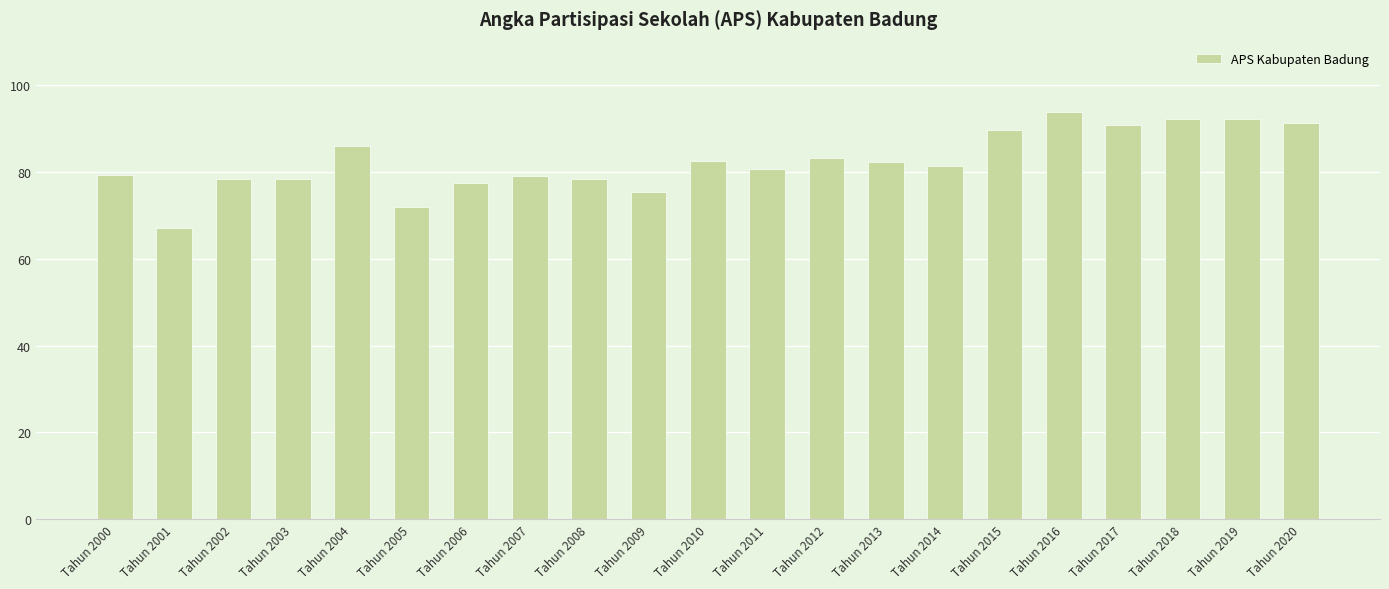

What is the sum of all values?

1730.9